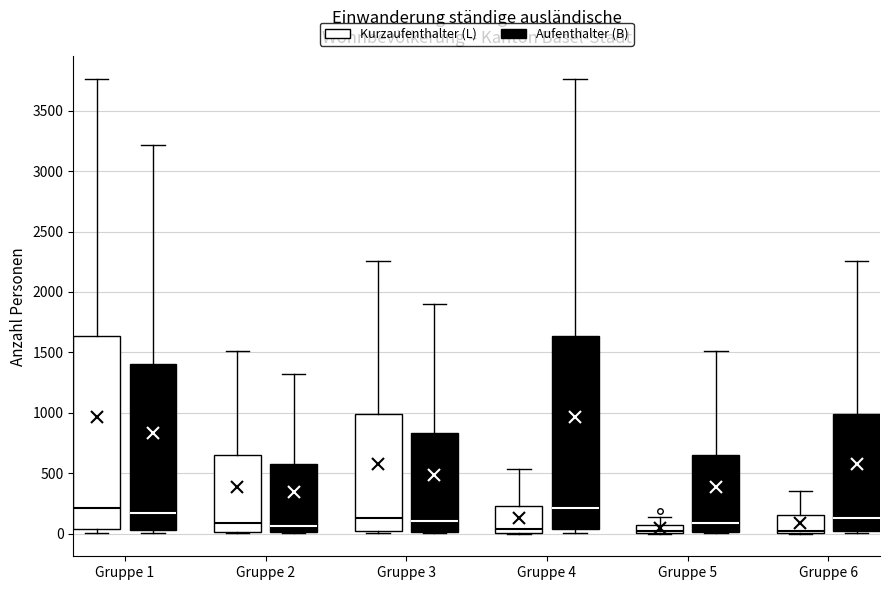

Where does the upper whisker of the box for Gruppe 3 (Kurzaufenthalter (L)) end on the y-axis? The values are not printed on the chart, so give them approximately, as read against the axis.

2250